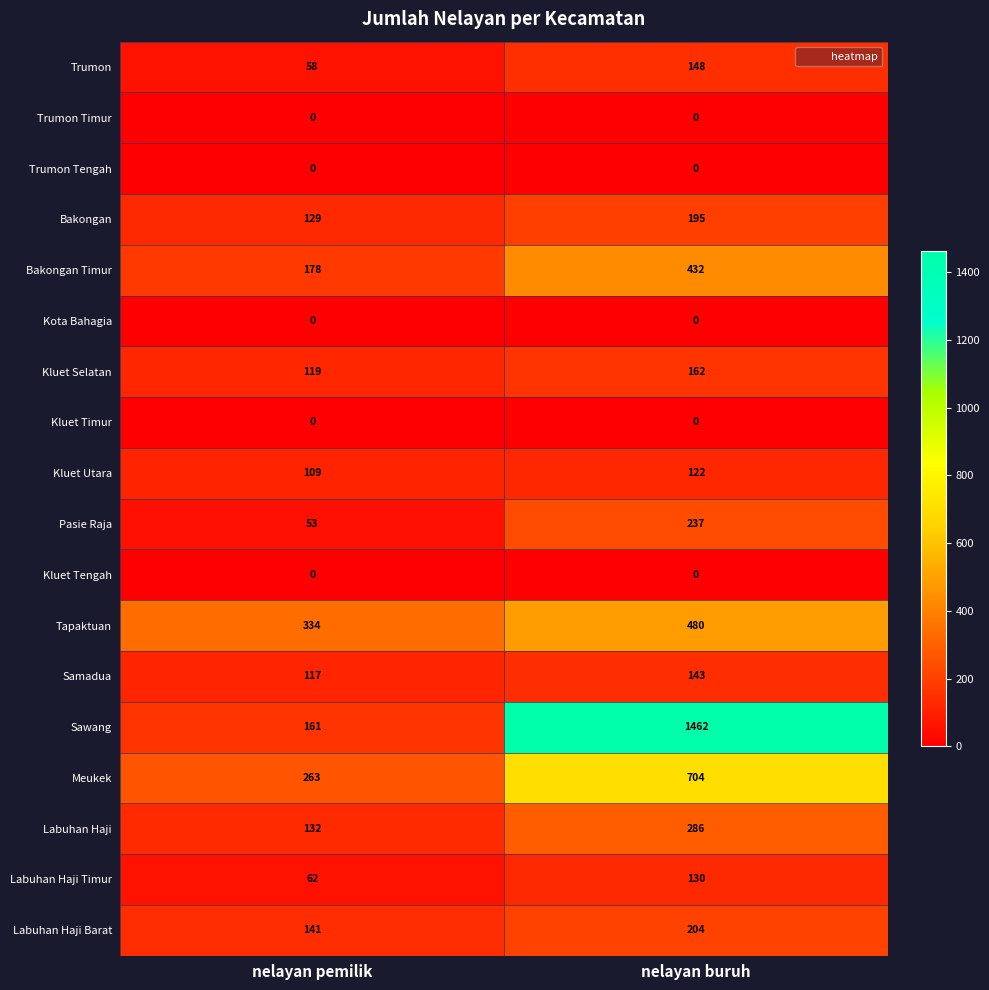

Where is Trumon nearest to the value 103?

nelayan pemilik